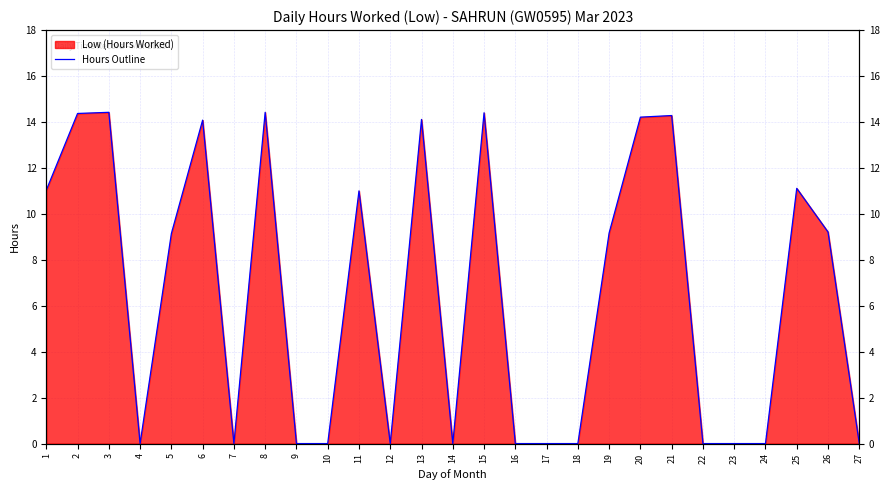

Reading right to left, list all the values displayed in this chart.

0.0	9.2	11.1	0.0	0.0	0.0	14.3	14.2	9.2	0.0	0.0	0.0	14.4	0.0	14.1	0.0	11.0	0.0	0.0	14.4	0.0	14.1	9.1	0.0	14.4	14.4	11.0